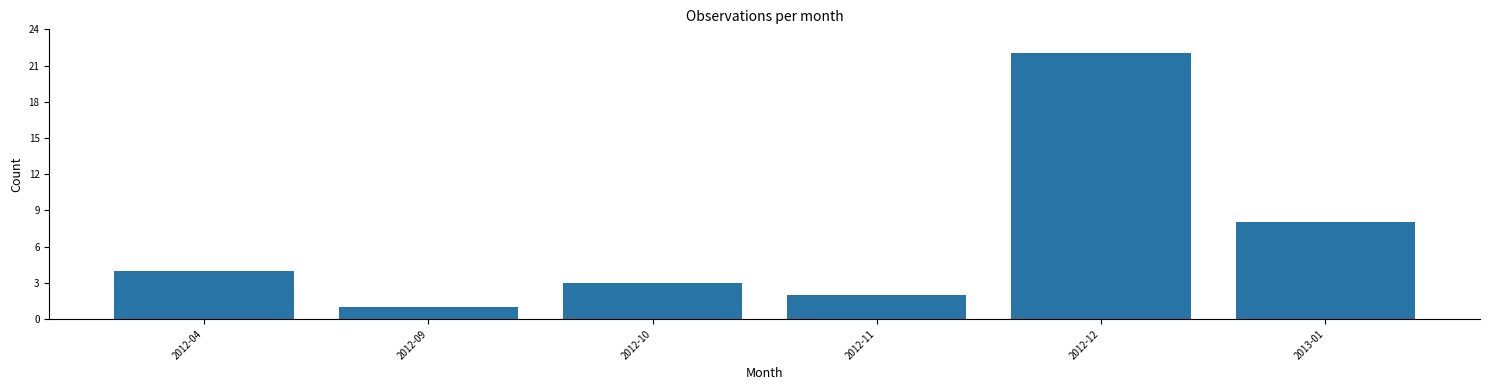

Reading left to right, transcribe all the data shown in this chart.

2012-04=4	2012-09=1	2012-10=3	2012-11=2	2012-12=22	2013-01=8